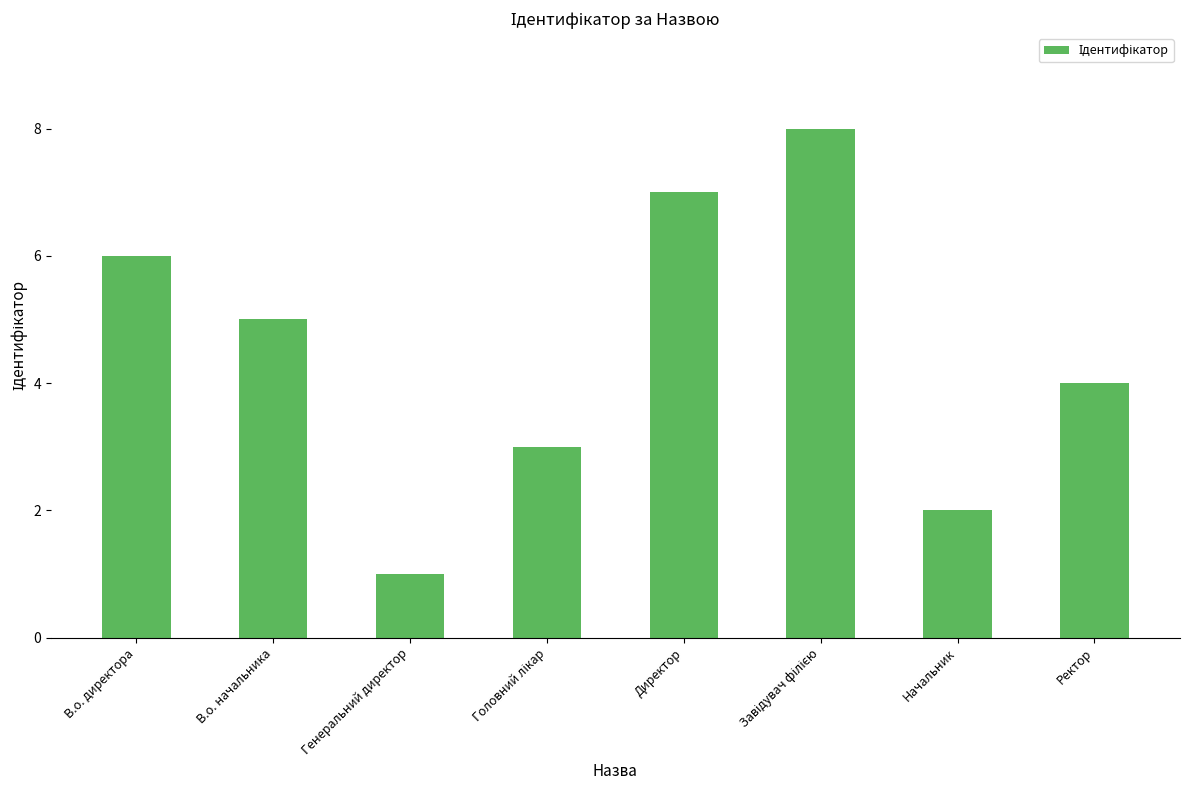

Reading left to right, extract all data points from this chart.

6	5	1	3	7	8	2	4